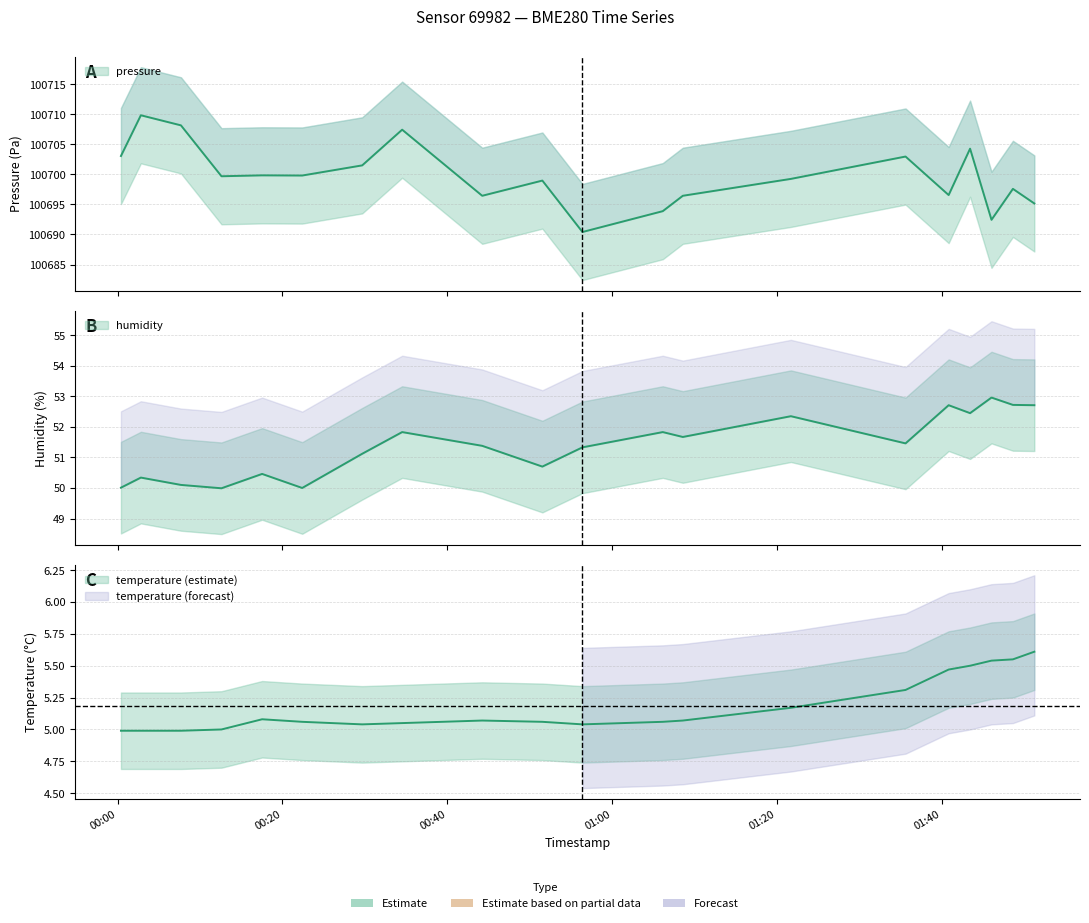

Where is the first local minimum for pressure?

2023-05-10T00:17:32